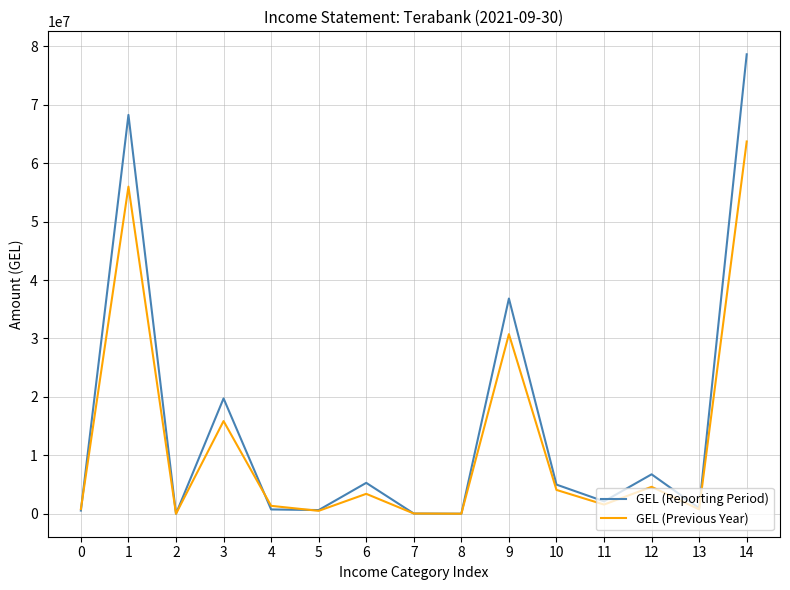

Rank the series by their maximum value, from highest to lowest.

GEL (Reporting Period), GEL (Previous Year)